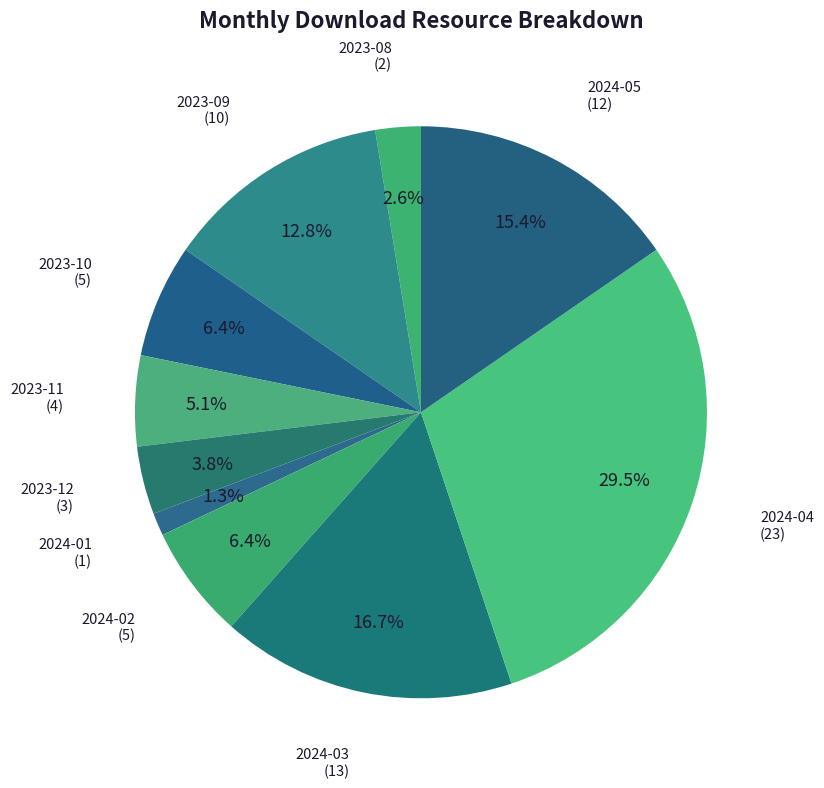

To the nearest percent, what percentage of the pie is 2024-05?

15%